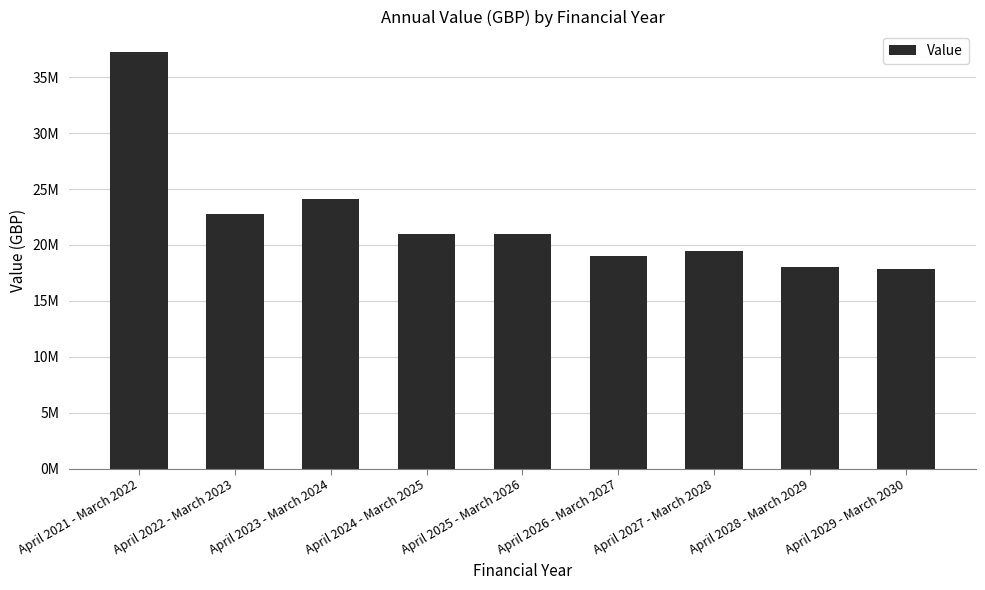

Which category has the lowest value across all series?

April 2029 - March 2030